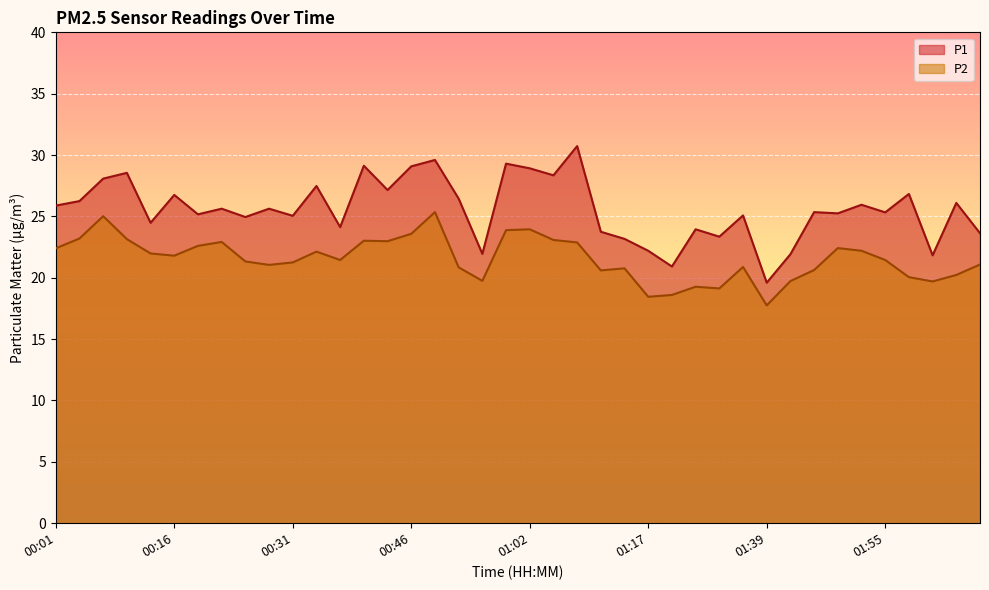

How many lines are shown in the chart?

2